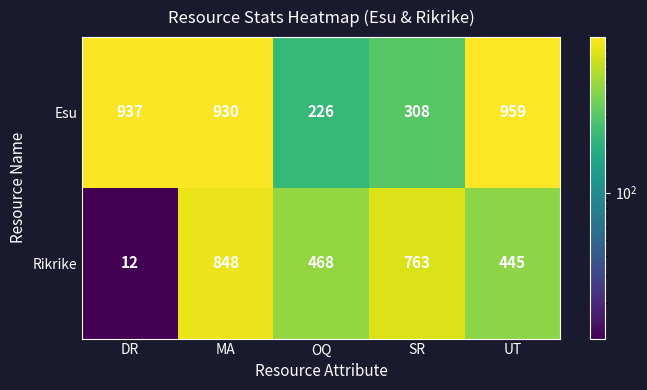

True or false: Esu has a value of 308 at SR.

True